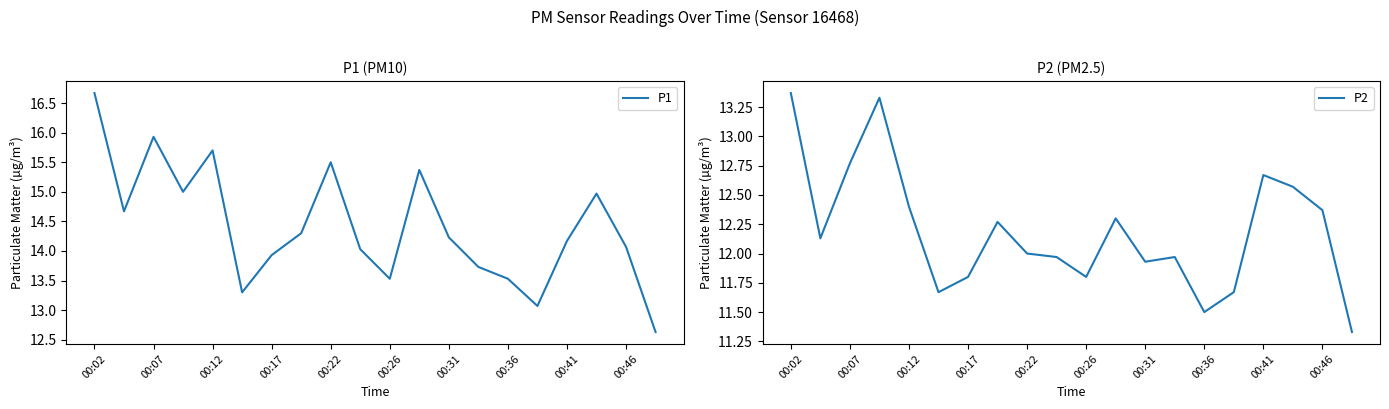

True or false: P2 and P1 cross at least once.

False